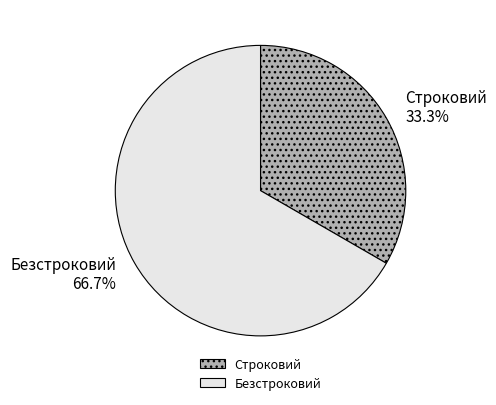

To the nearest percent, what is the average slice percentage?

50%